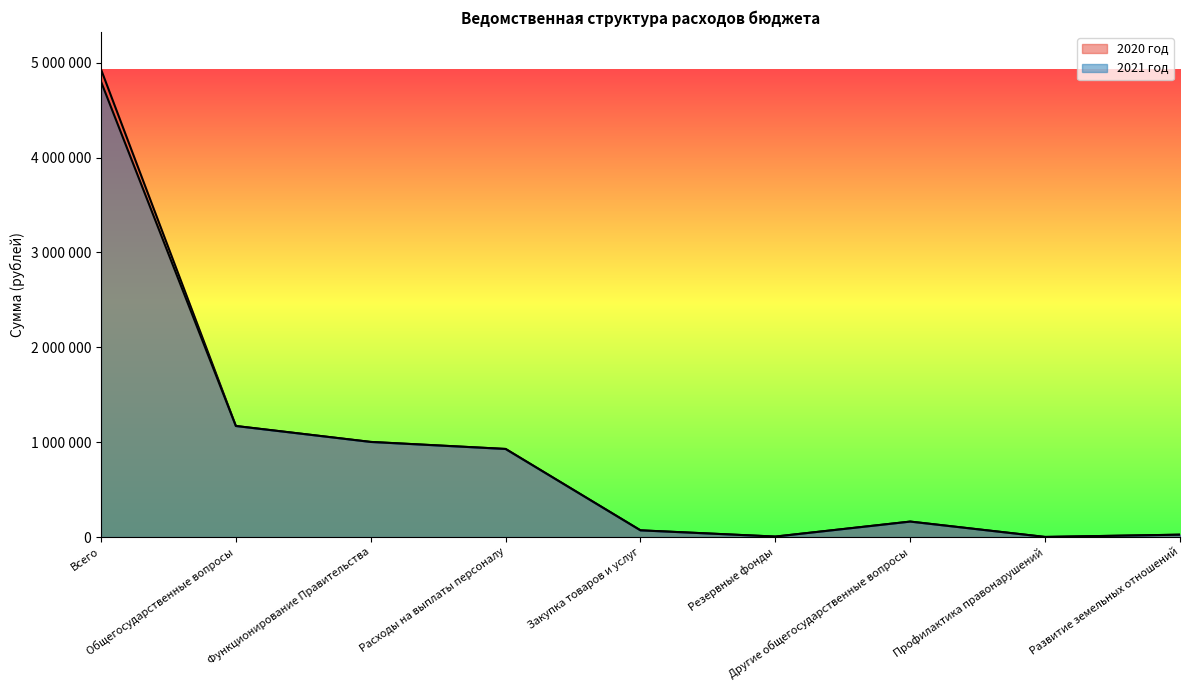

What is the difference between the maximum and minimum values in the 2021 год series?

4801194